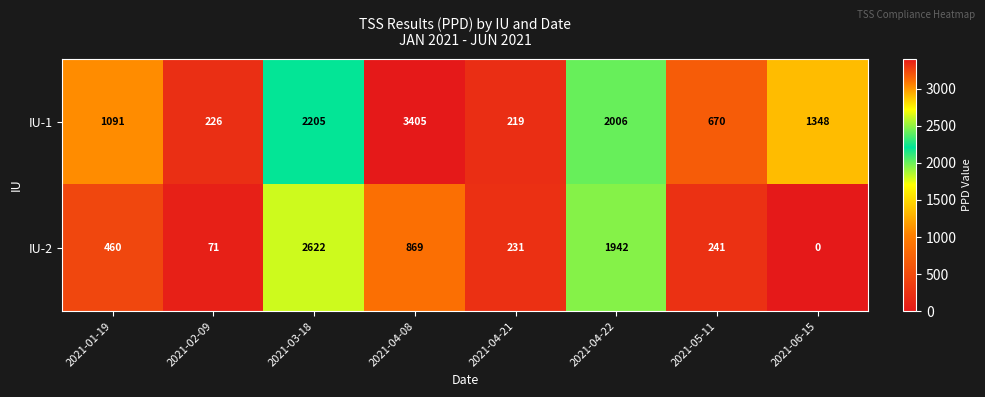

What is the difference between the IU-2 values at 2021-02-09 and 2021-05-11?

170